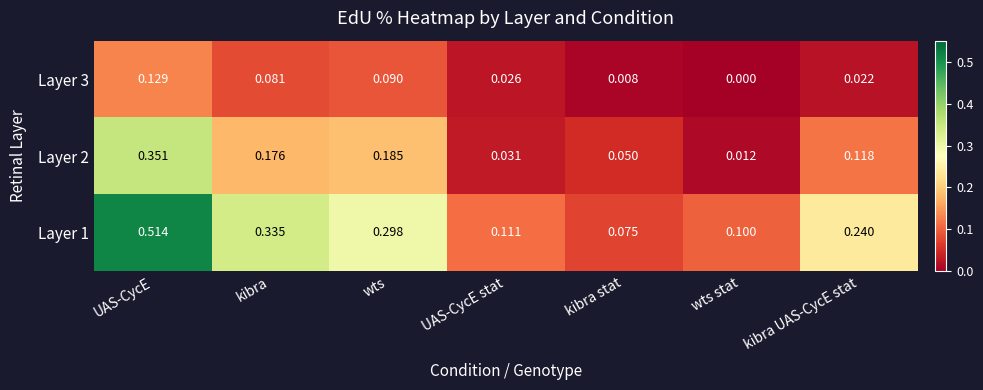

Rank the series by their maximum value, from highest to lowest.

Layer 1, Layer 2, Layer 3